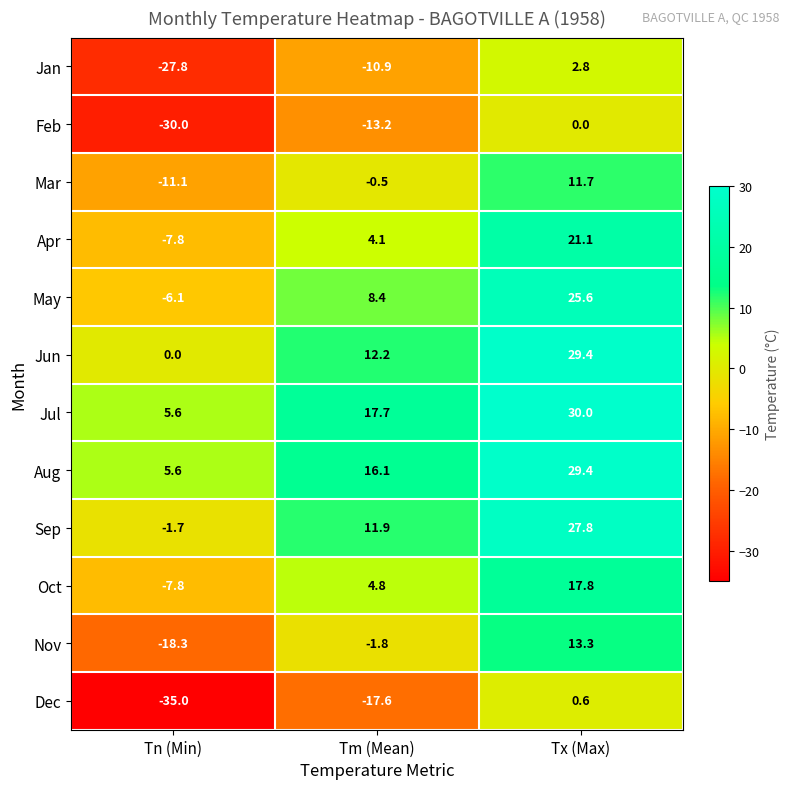

How many values in the Apr series exceed 4?

2